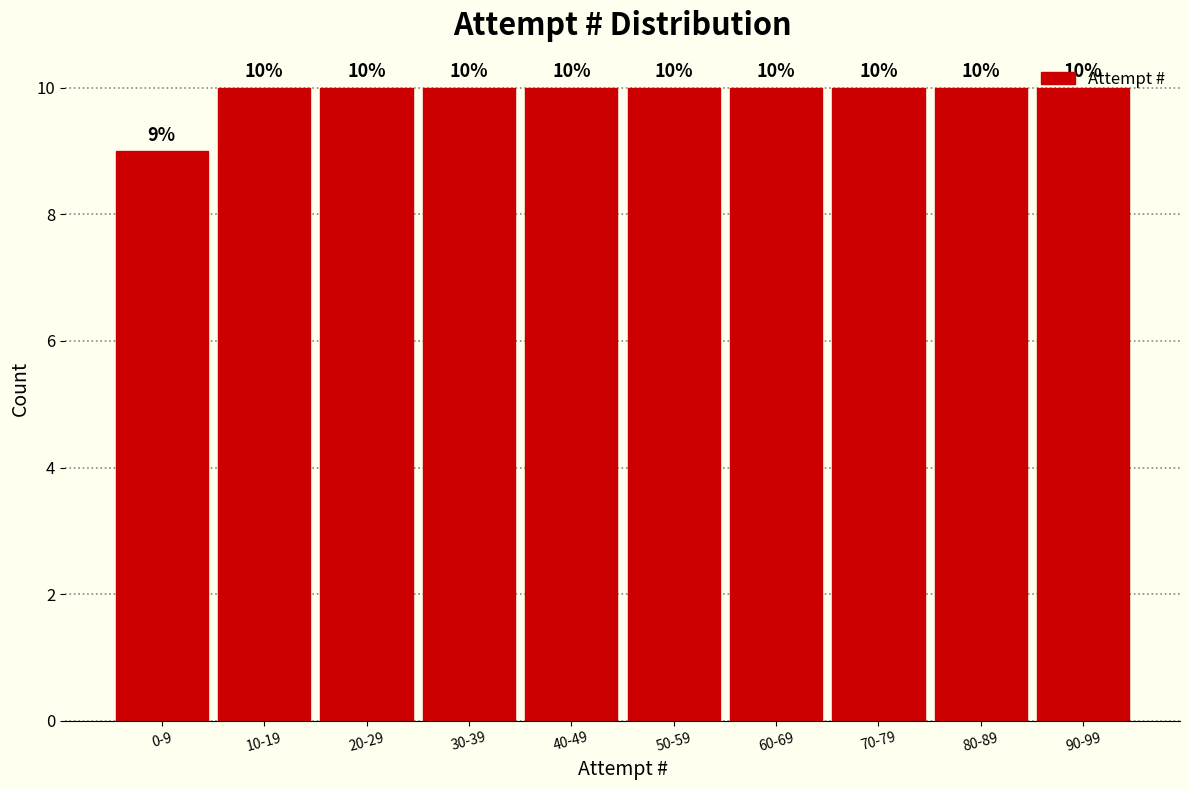

True or false: the data shows 15 at 60-69.

False